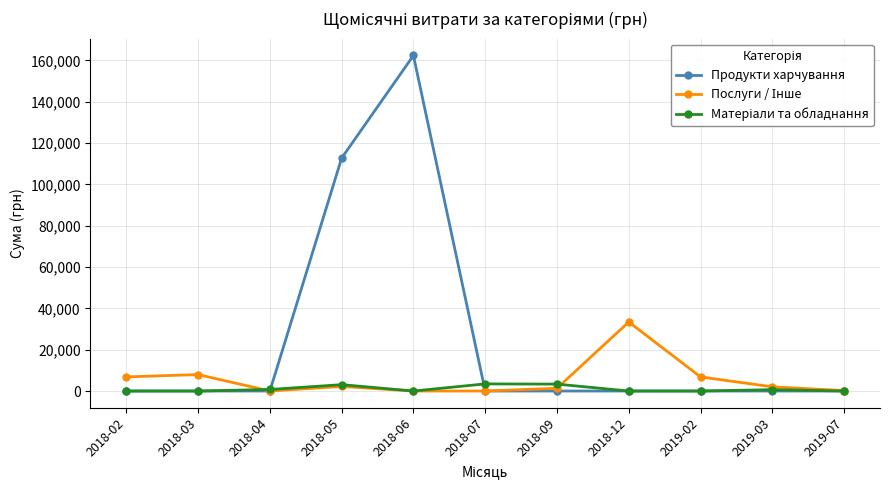

How many categories are shown in the chart?

11